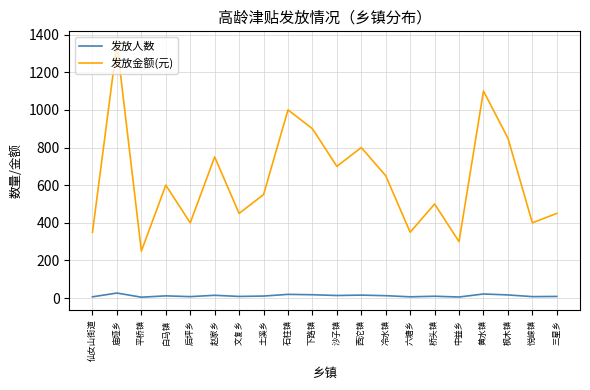

Which series has the widest spread of values?

发放金额(元)